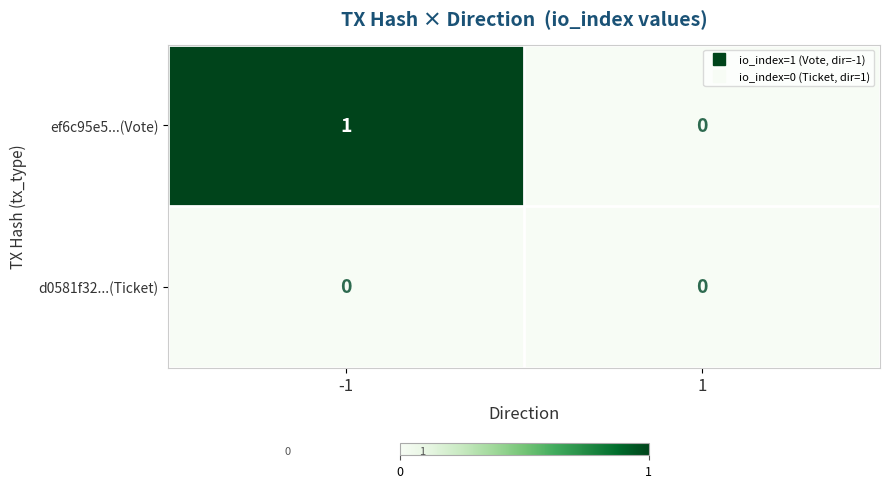

Reading right to left, what are all the values shown in this chart?

ef6c95e5...(Vote): 0	1
d0581f32...(Ticket): 0	0